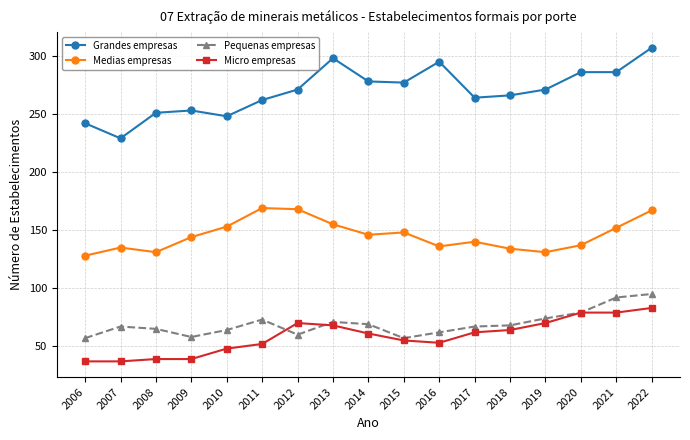

What is the average value of the Pequenas empresas series?

69